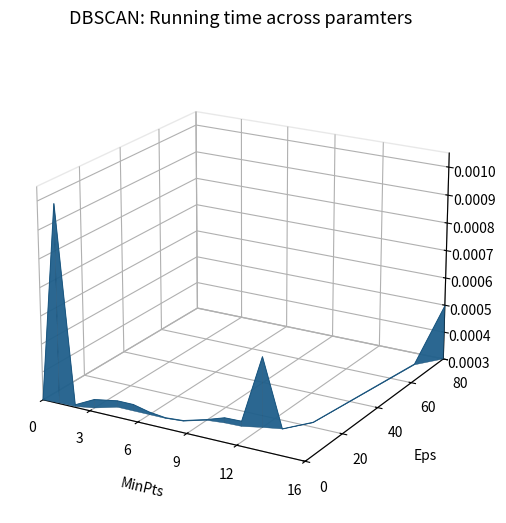

How many interior local peaks (higher than both neighbors) does the data have?

4